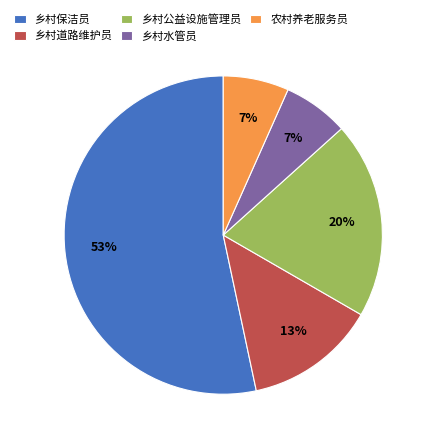

Combined, do 乡村道路维护员 and 农村养老服务员 account for over 50%?

No